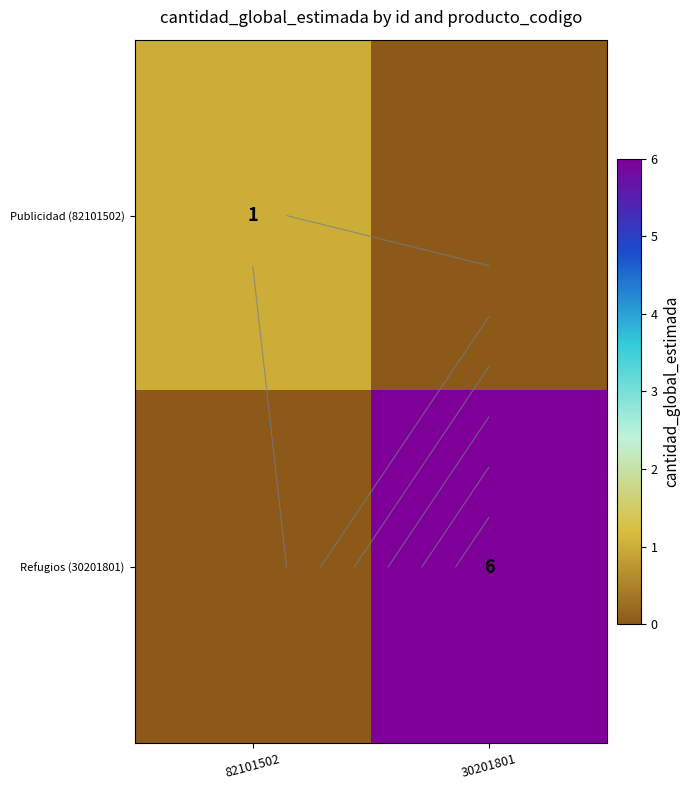

List the labels in order of Publicidad (82101502) value, smallest first.

30201801, 82101502